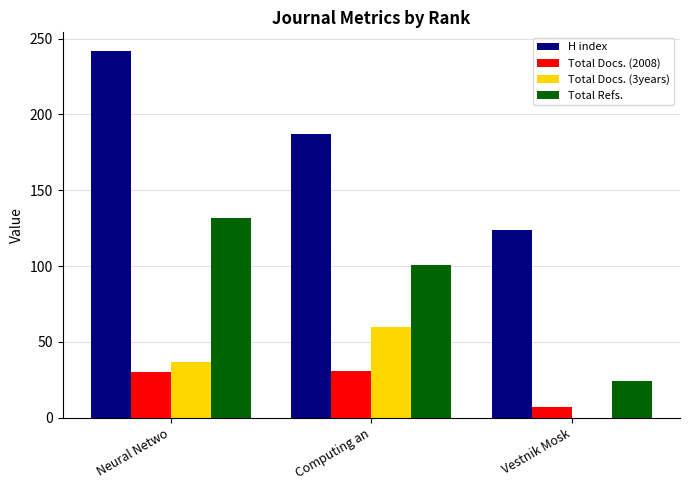

What is the sum of all H index values?

553